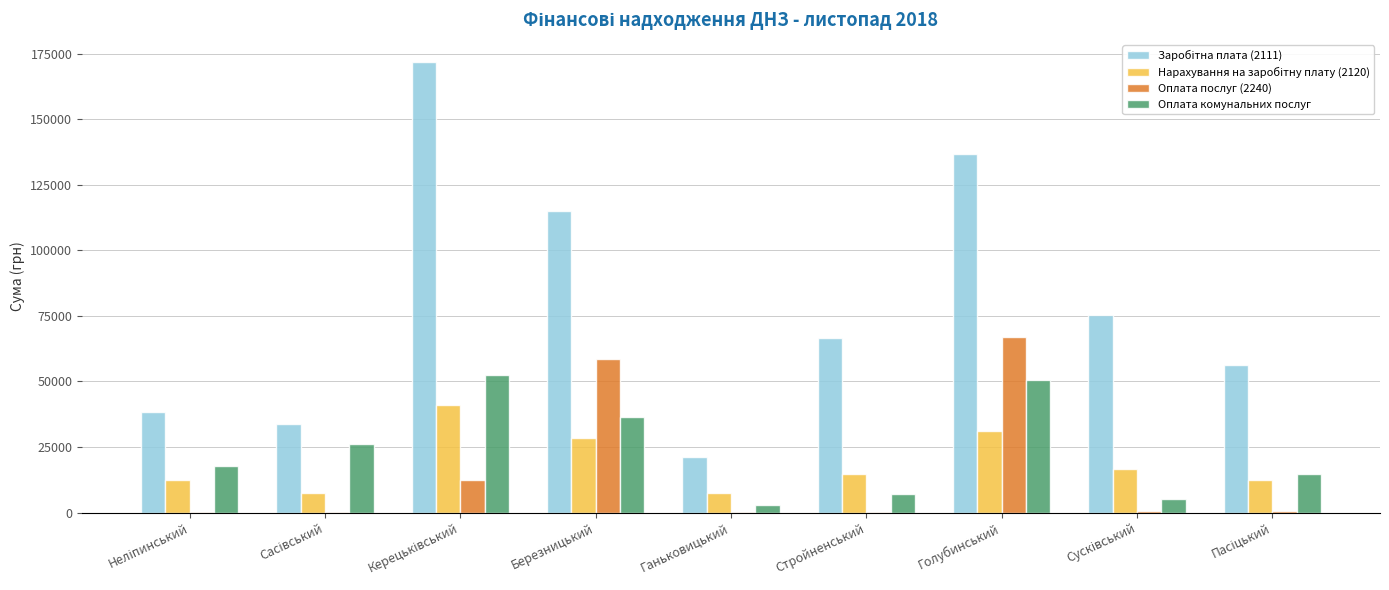

What is the greatest value displayed?

171662.3